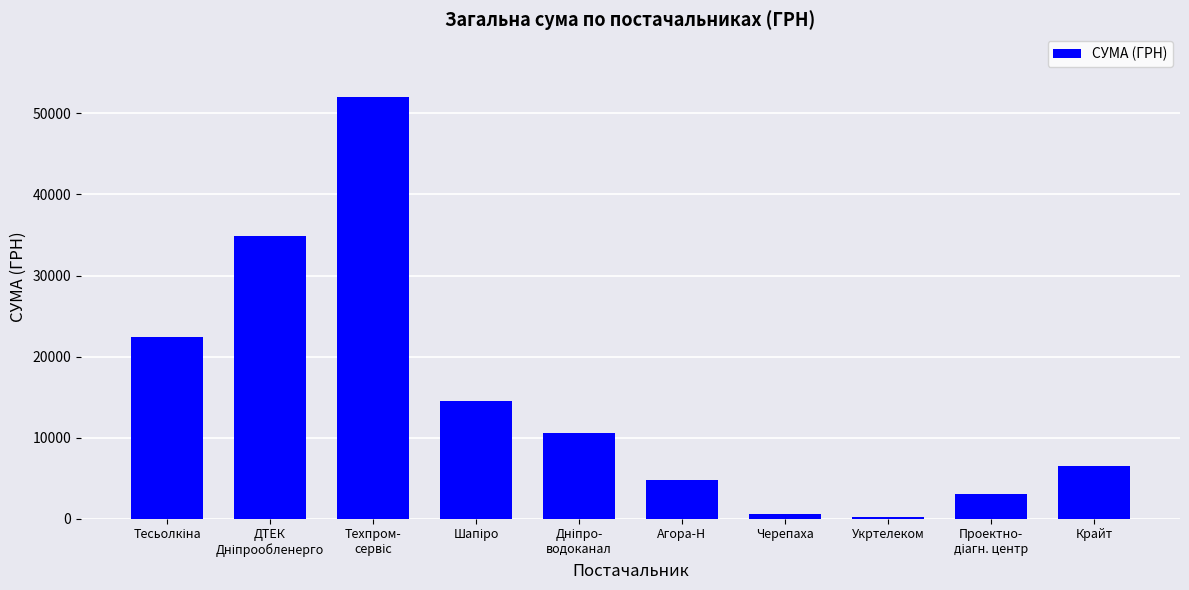

What is the maximum value shown in the chart?

51980.0